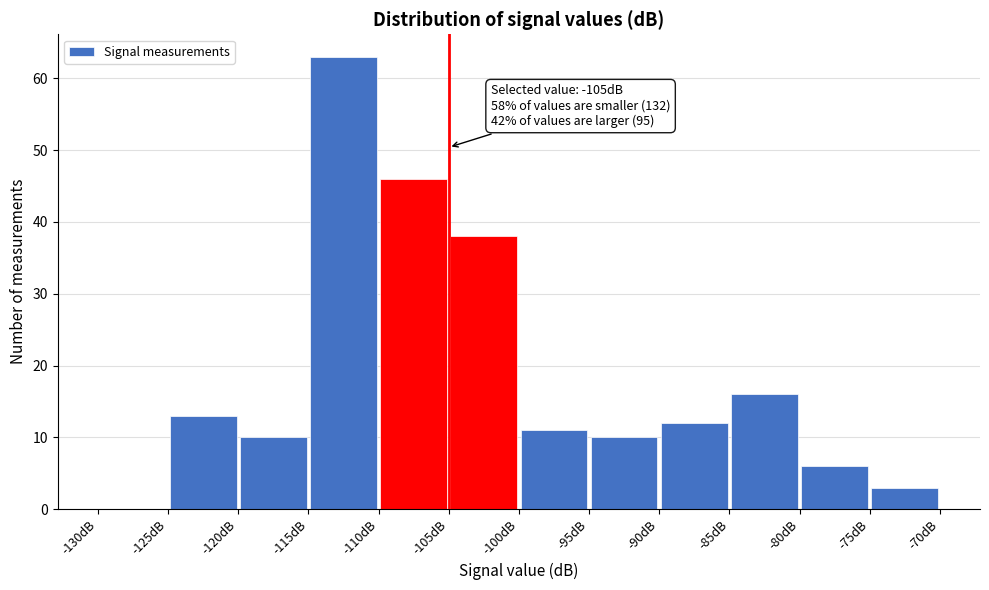

Which range on the x-axis has the tallest bar?

-115 to -110